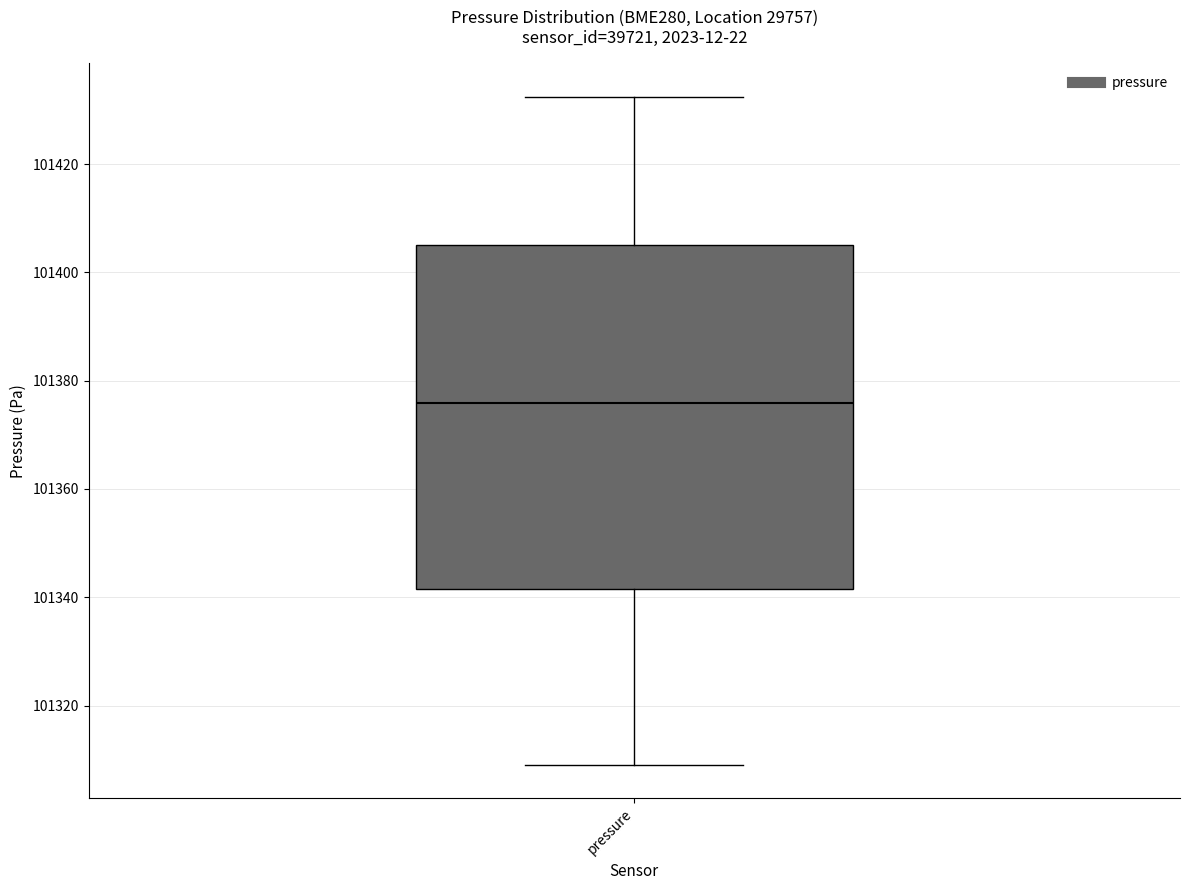

Read this box plot against the y-axis: the position of the median line, the range covered by the box, and the ends of both whiskers. The values are not printed on the chart, so give them approximately, as read against the axis.

median 101376, box 101342 to 101406, whiskers 101310 to 101432